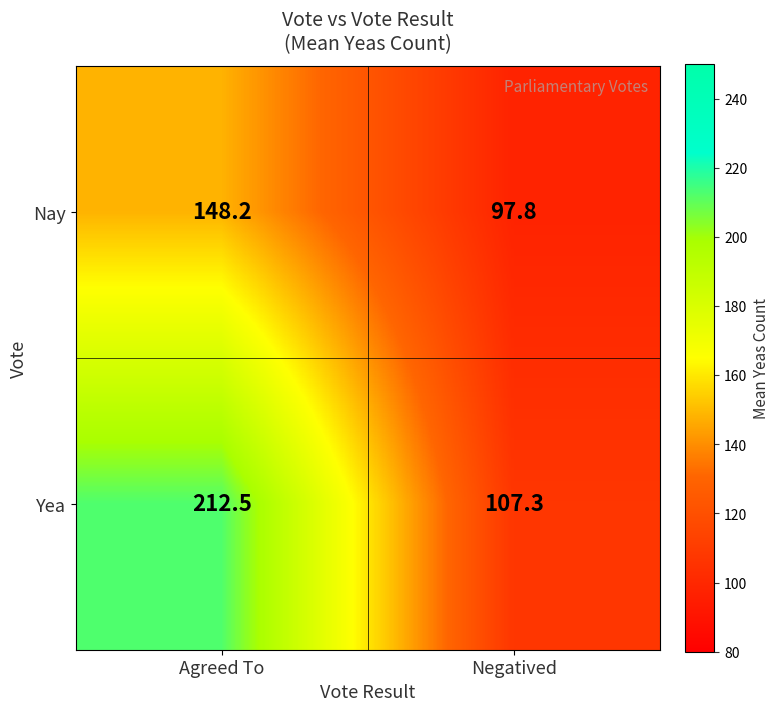

Which series has the largest total across all categories?

Yea